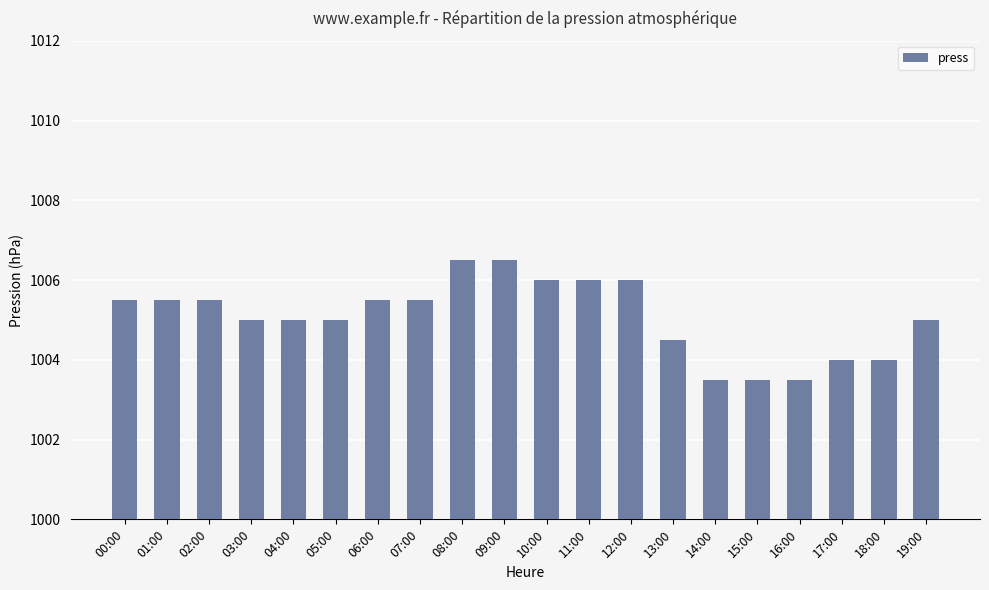

Where is the data nearest to the value 5?

03:00